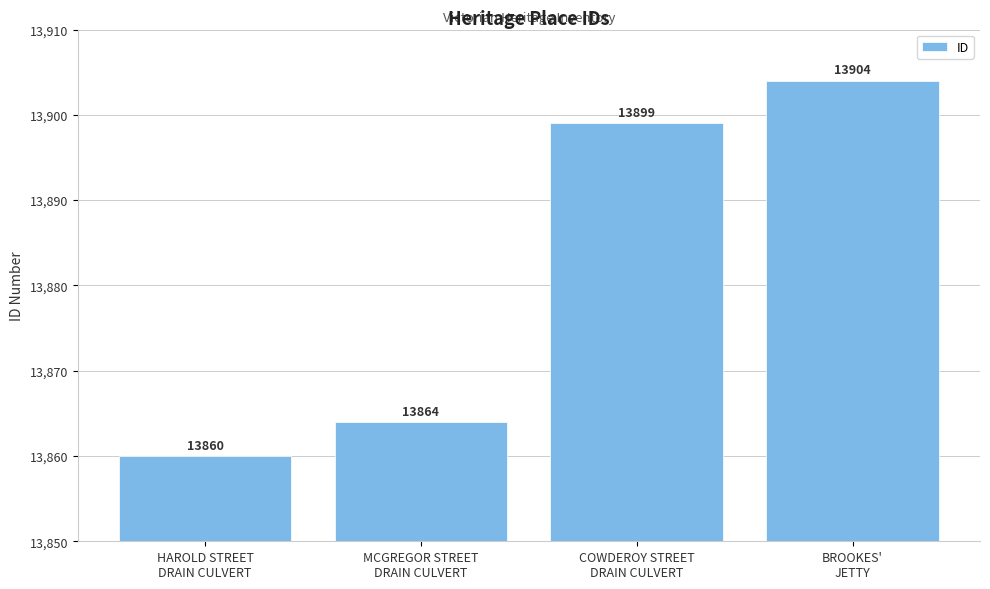

Reading left to right, what are all the values shown in this chart?

HAROLD STREET
DRAIN CULVERT=13860	MCGREGOR STREET
DRAIN CULVERT=13864	COWDEROY STREET
DRAIN CULVERT=13899	BROOKES'
JETTY=13904